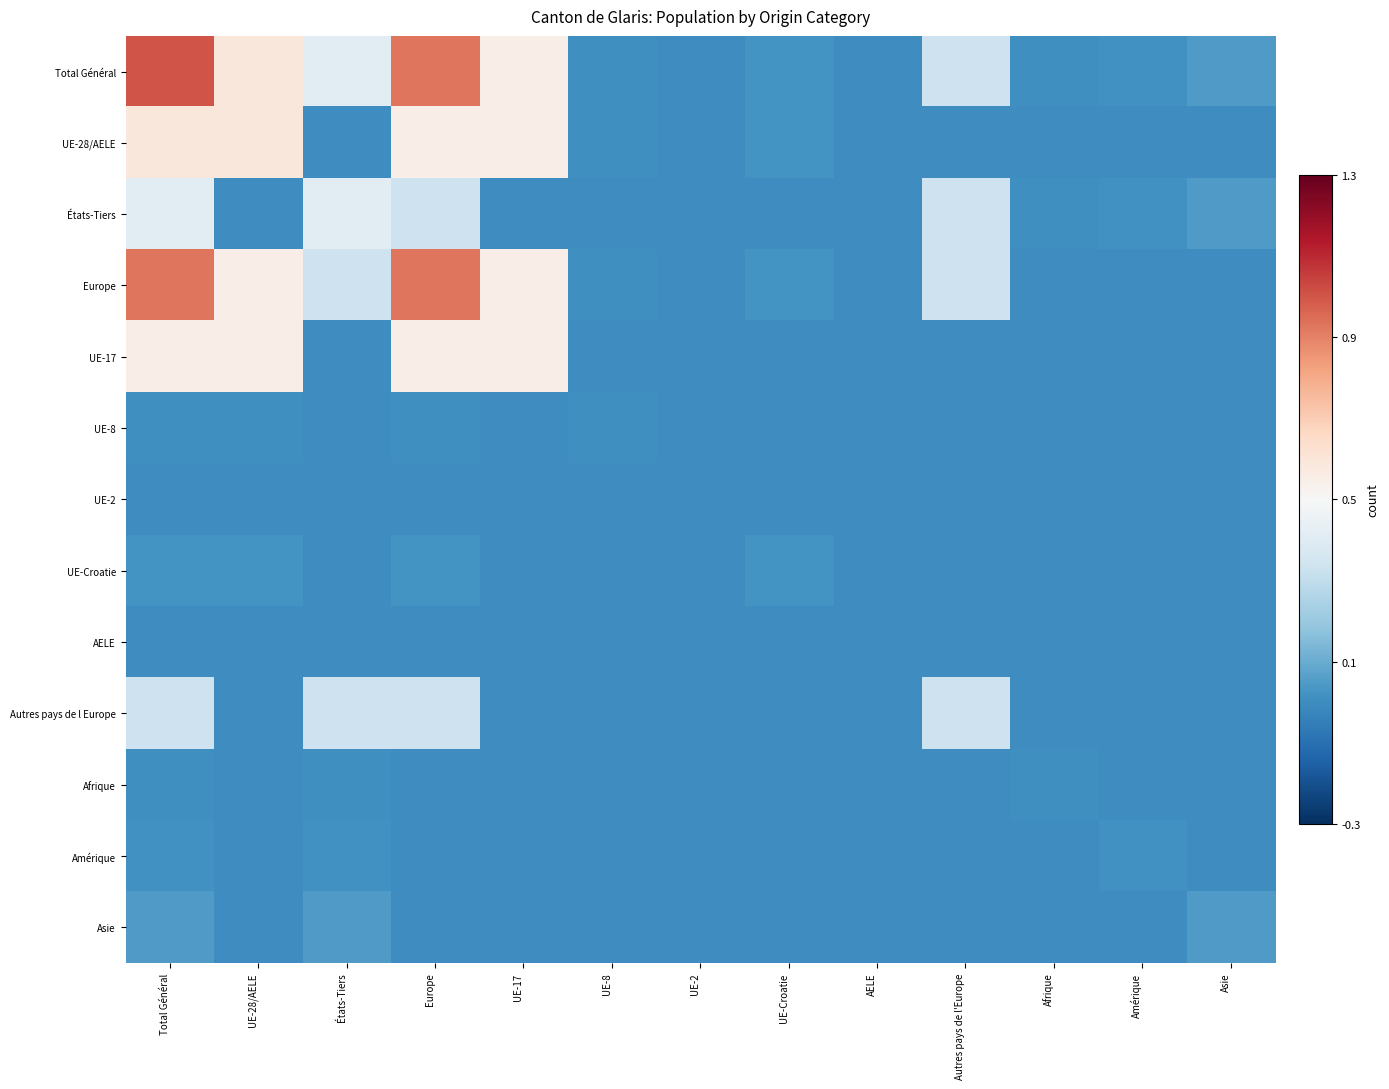

Which series has the largest total across all categories?

Total Général